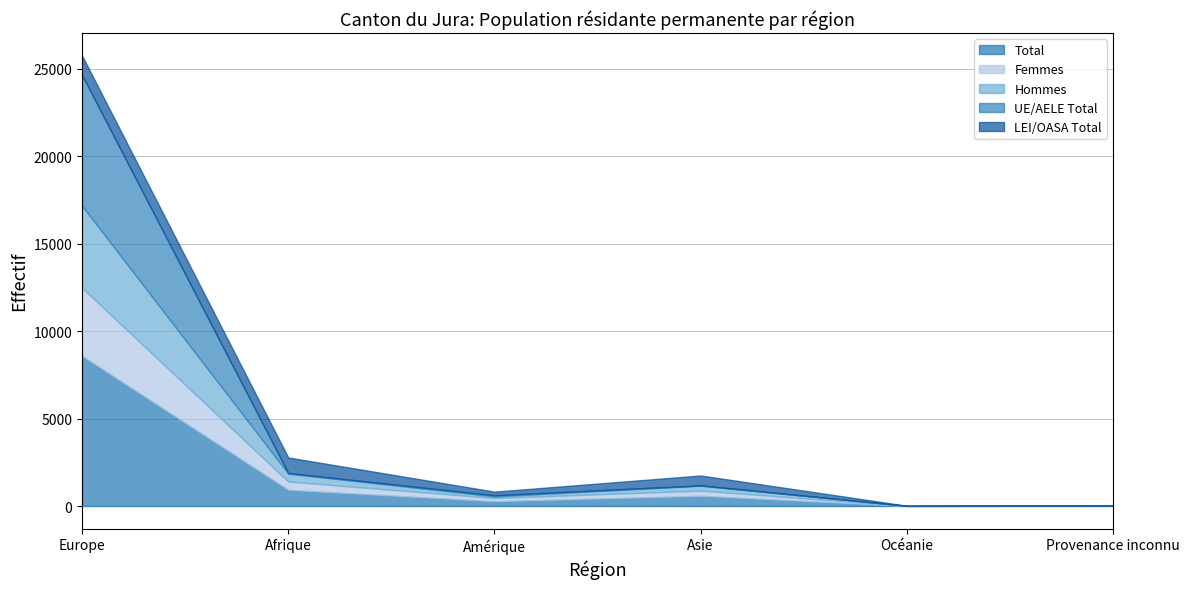

At which category does the chart reach its peak across all series?

Europe